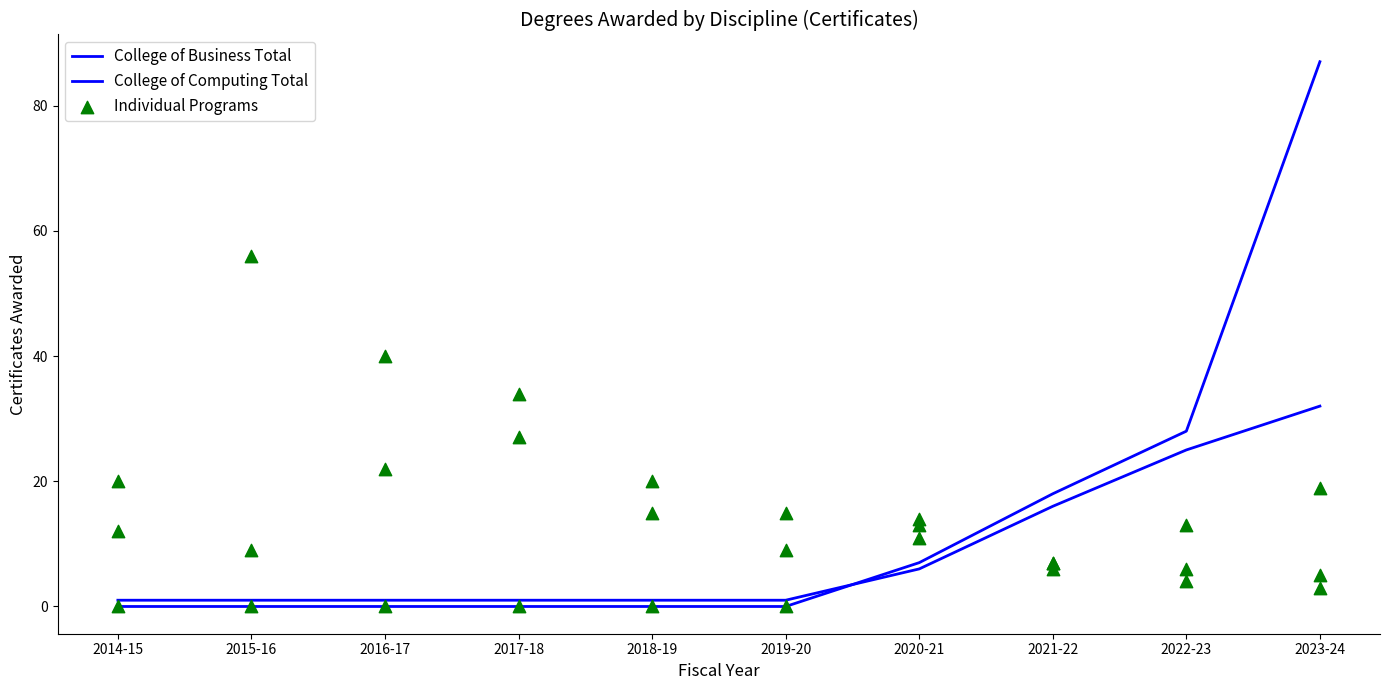

At how many categories does at least one series exceed 85?

1